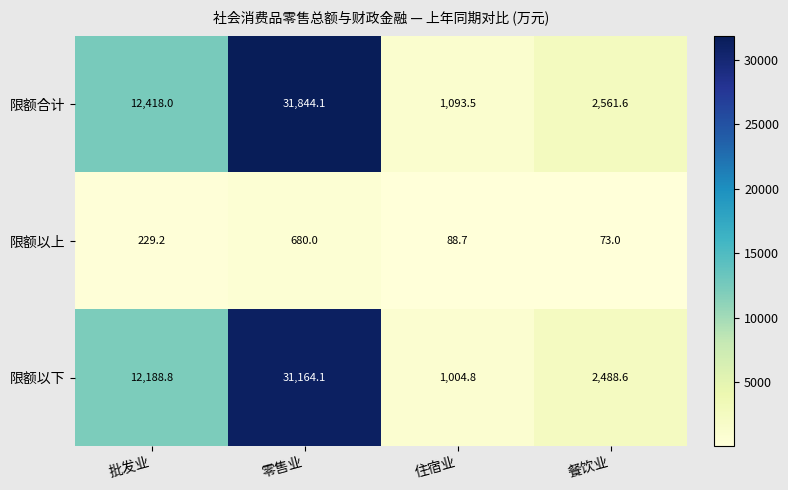

Which series has the widest spread of values?

限额合计